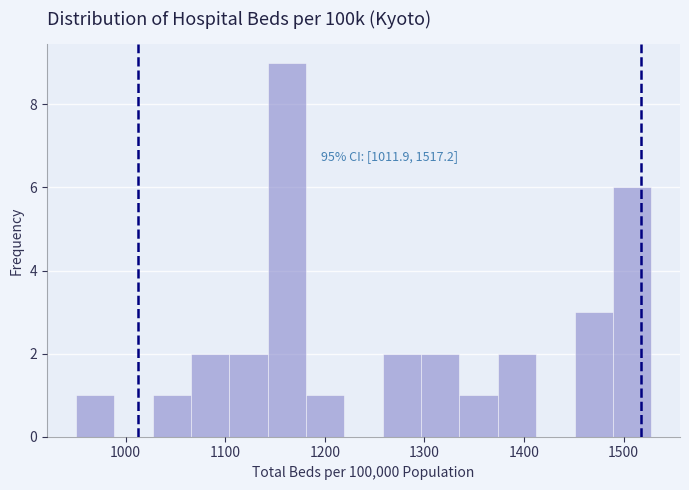

Around what value on the x-axis is the tallest bar? Give the approximate position of its centre, as read against the axis.

1160